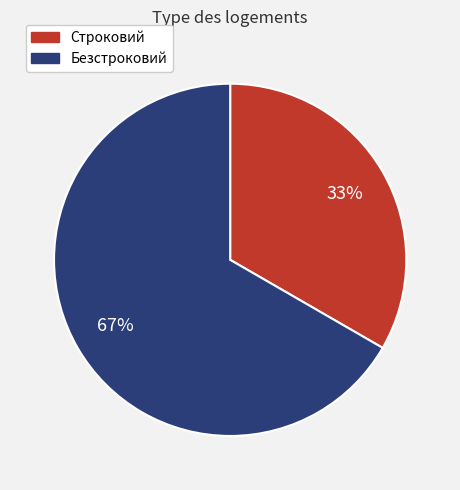

Rank the categories by value from lowest to highest.

Строковий, Безстроковий